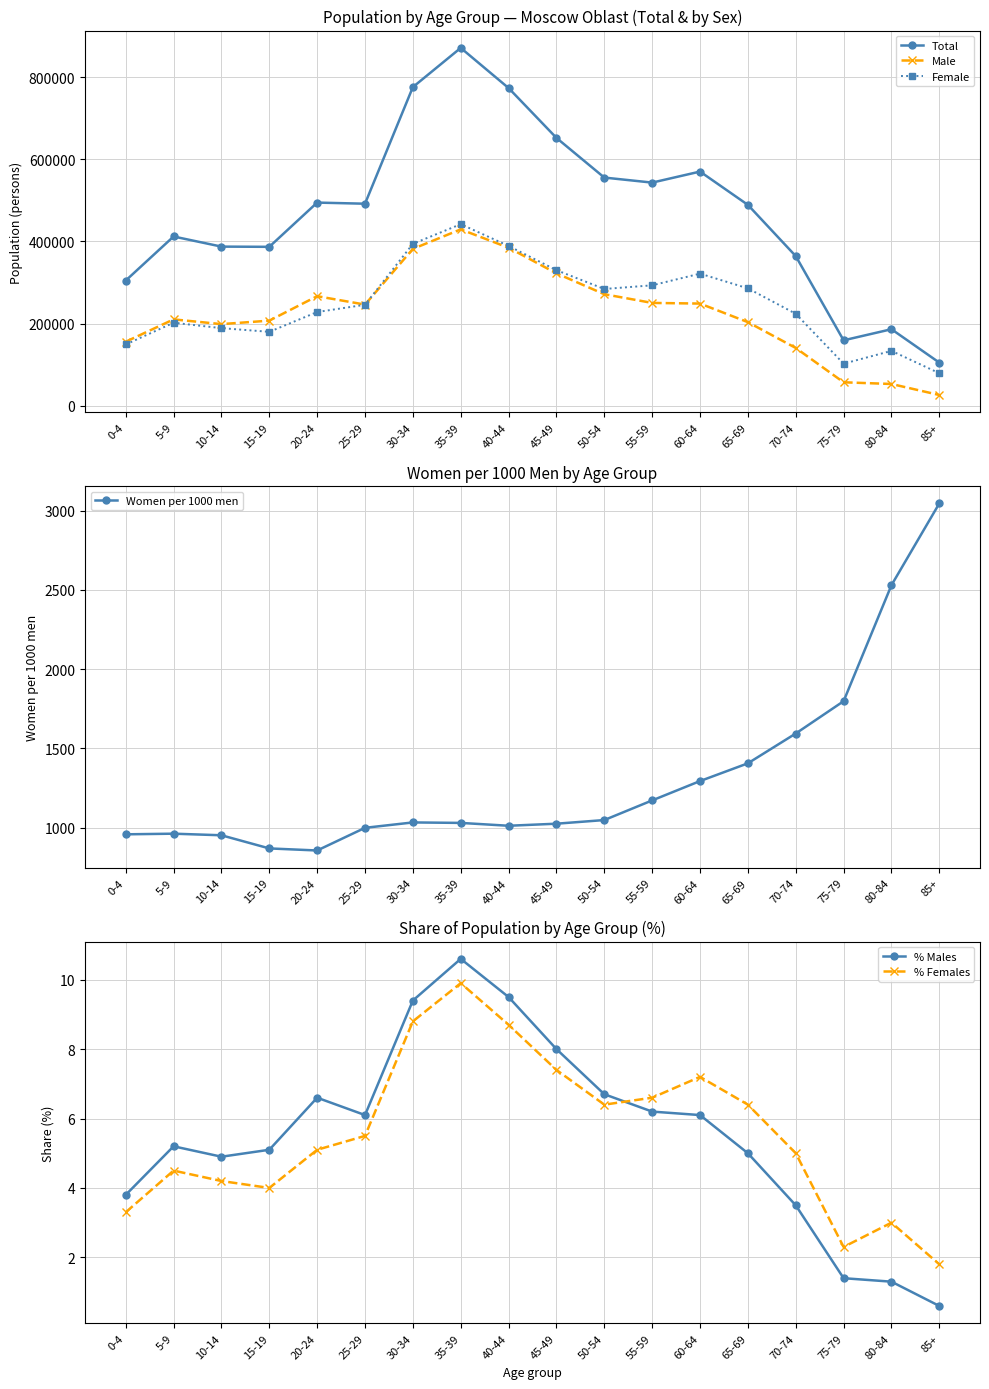

What is the difference between the Total values at 65-69 and 45-49?

163173